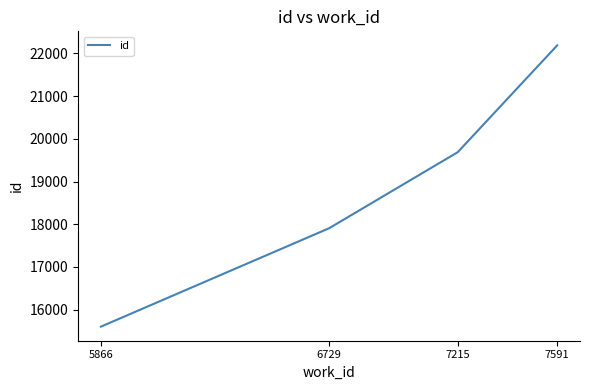

What is the average value?

18846